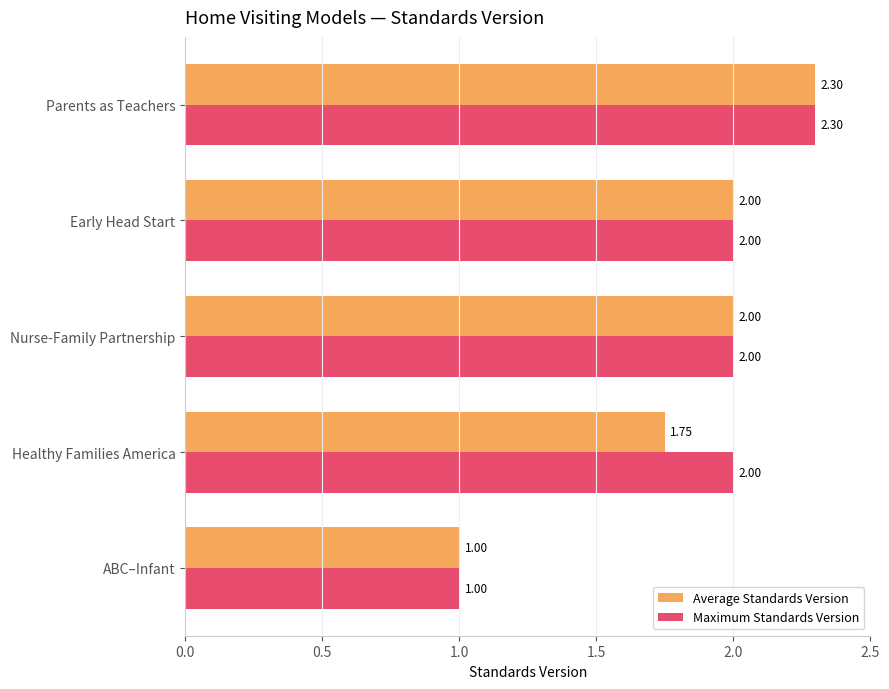

Which category has the highest value across all series?

Parents as Teachers